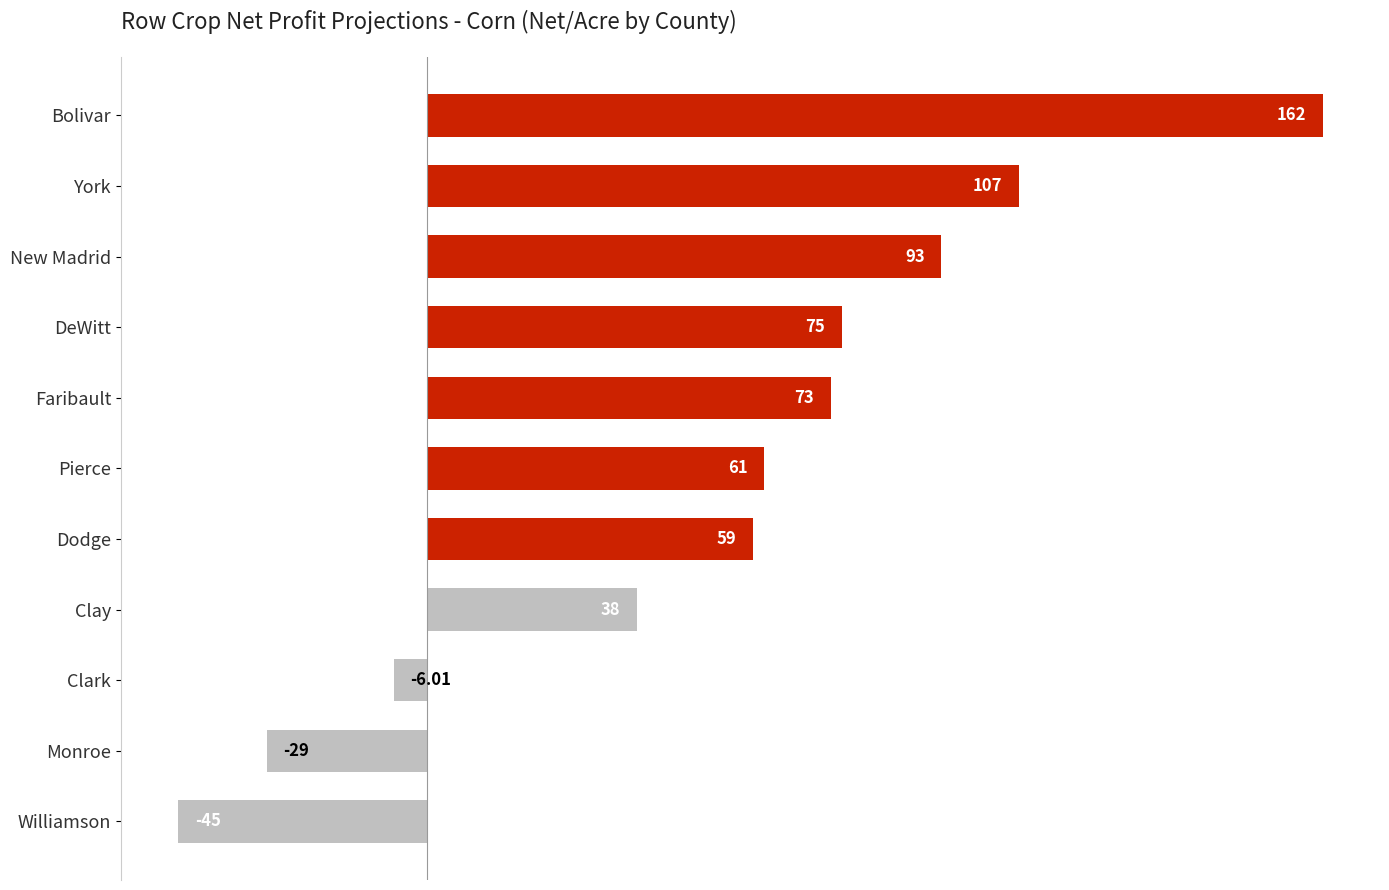

What is the sum of all values?

588.0